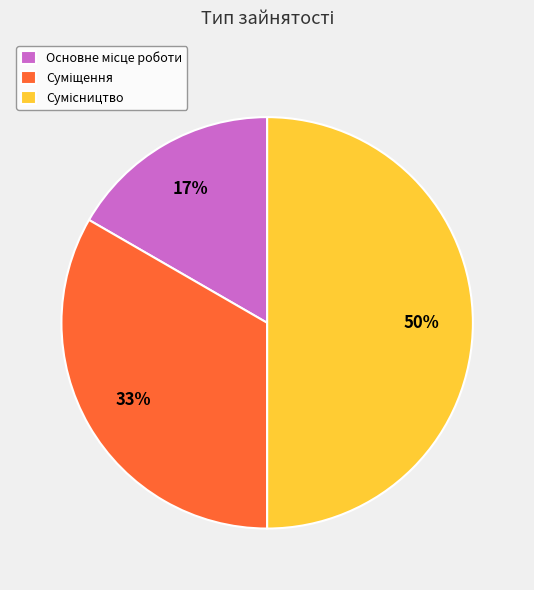

To the nearest percent, what is the difference between the largest and smallest slice percentages?

33%